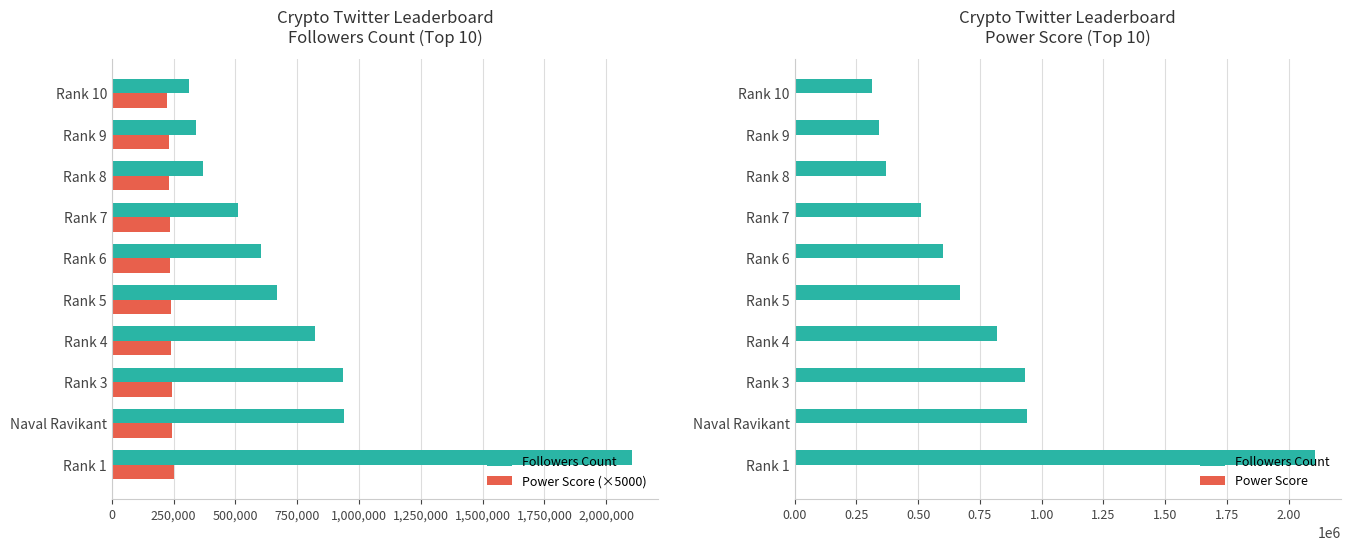

What is the spread (max minus min) of values at Rank 7?

510275